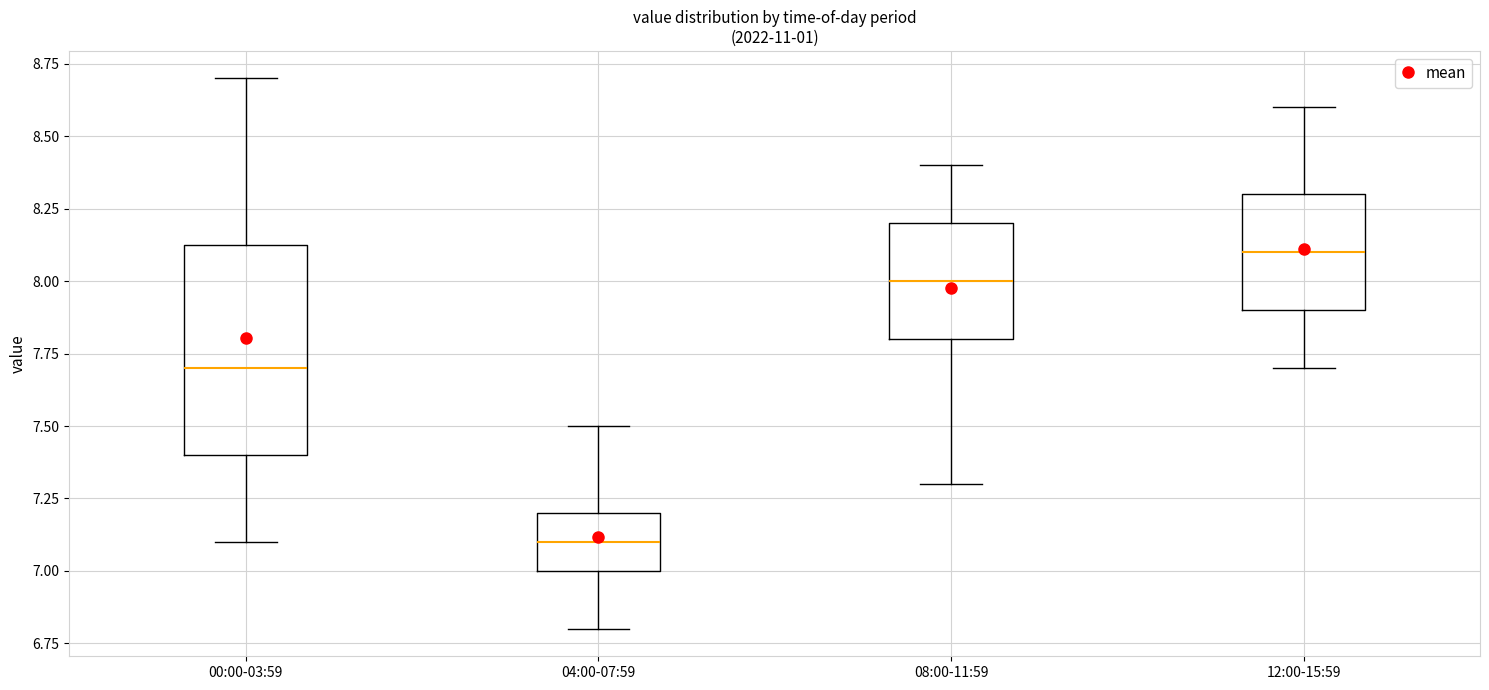

Reading left to right, transcribe this box plot: for each box, give where its median line is, the range the box spans, and where its two whiskers end, as read against the y-axis. The values are not printed on the chart, so give them approximately, as read against the axis.

00:00-03:59: median 7.70, box 7.40 to 8.15, whiskers 7.10 to 8.70
04:00-07:59: median 7.10, box 7.00 to 7.20, whiskers 6.80 to 7.50
08:00-11:59: median 8.00, box 7.80 to 8.20, whiskers 7.30 to 8.40
12:00-15:59: median 8.10, box 7.90 to 8.30, whiskers 7.70 to 8.60